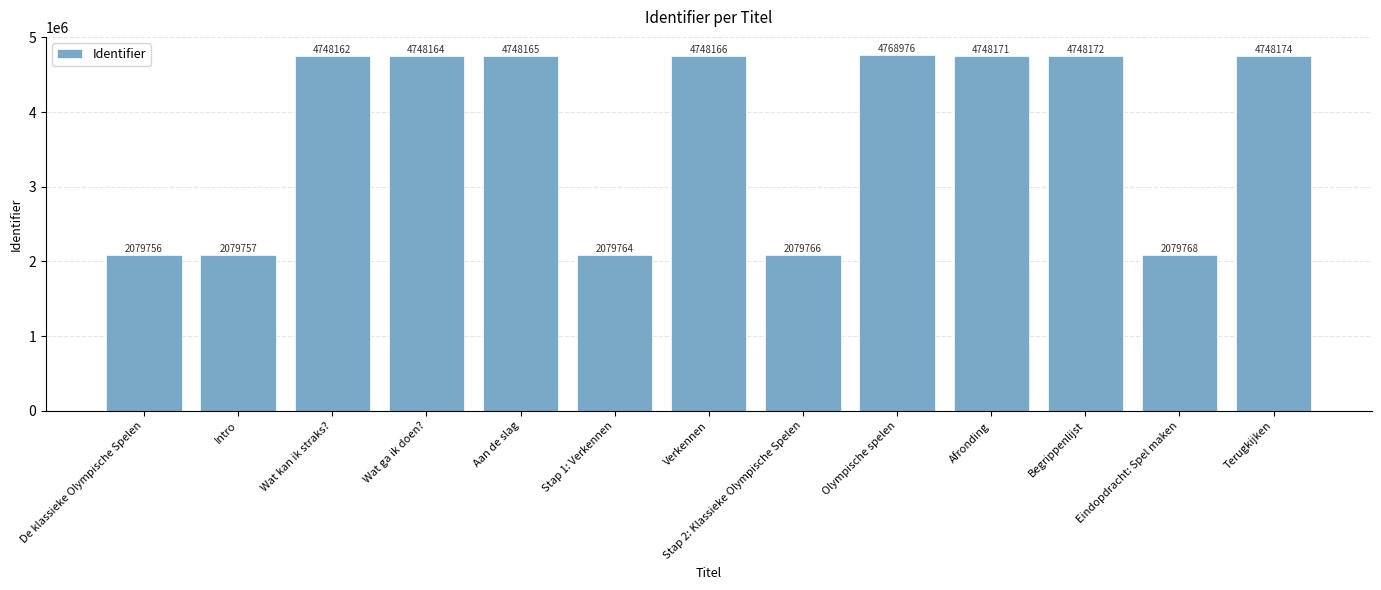

Reading left to right, extract all data points from this chart.

2079756	2079757	4748162	4748164	4748165	2079764	4748166	2079766	4768976	4748171	4748172	2079768	4748174